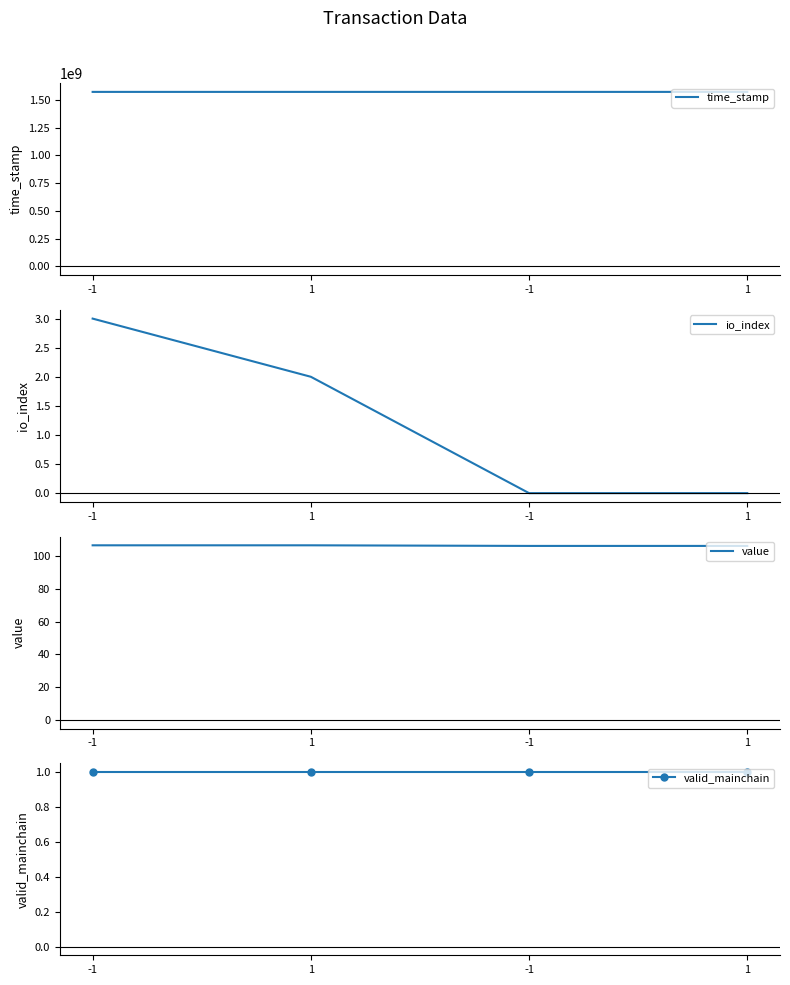

What is the highest value of the value series?

106.7